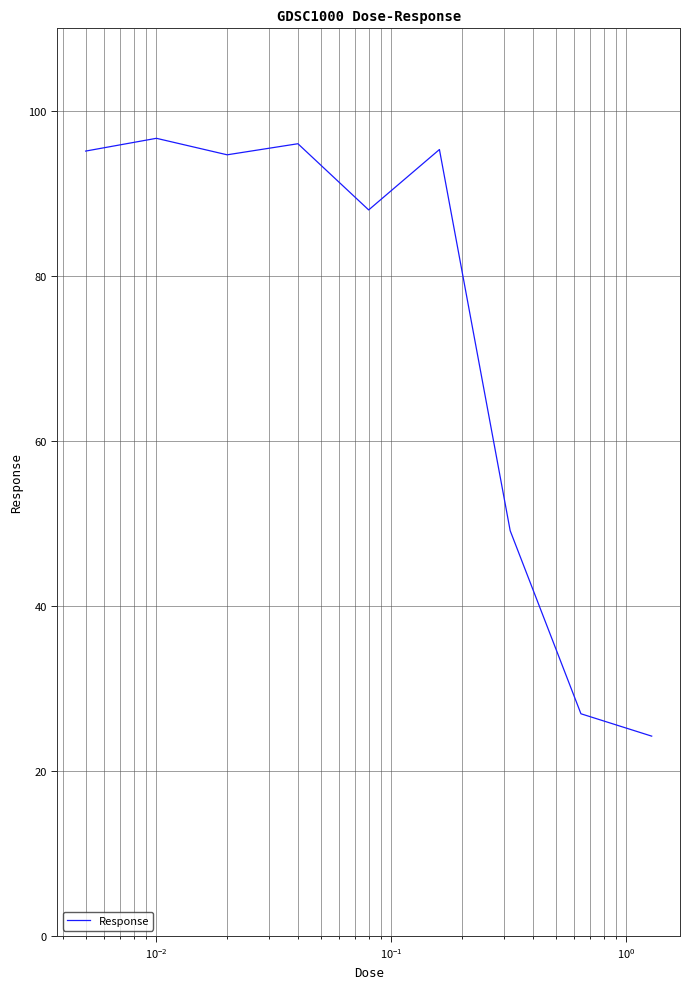

How many series are shown in this chart?

1